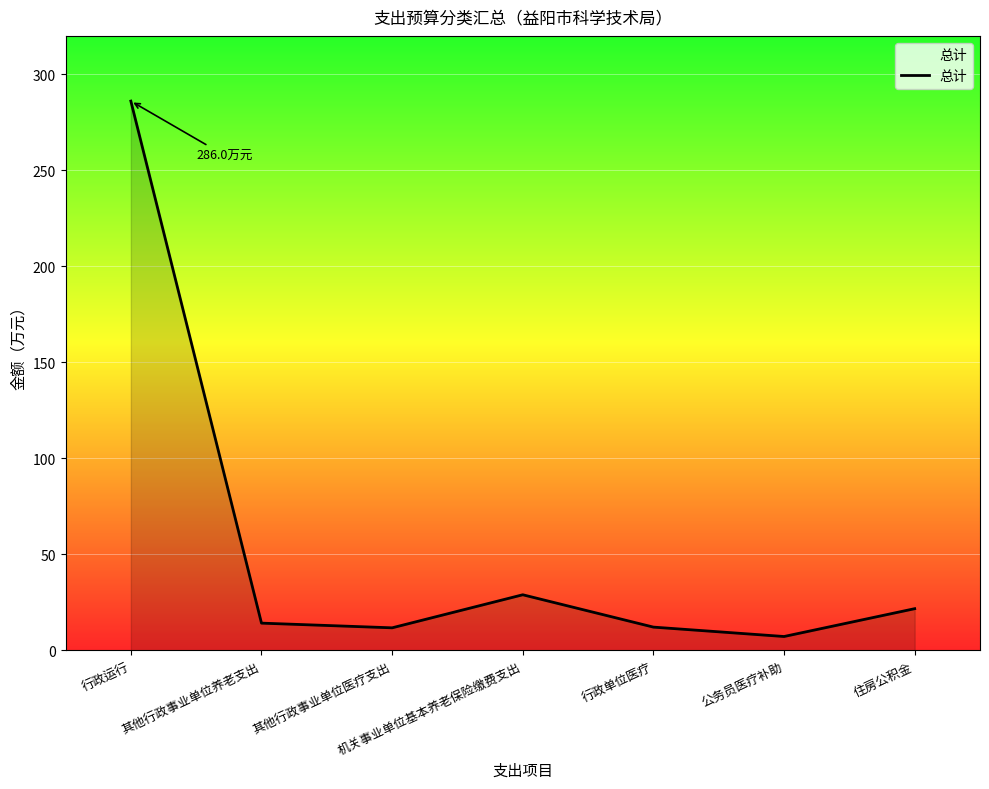

How many interior local valleys (lower than both neighbors) does the data have?

2